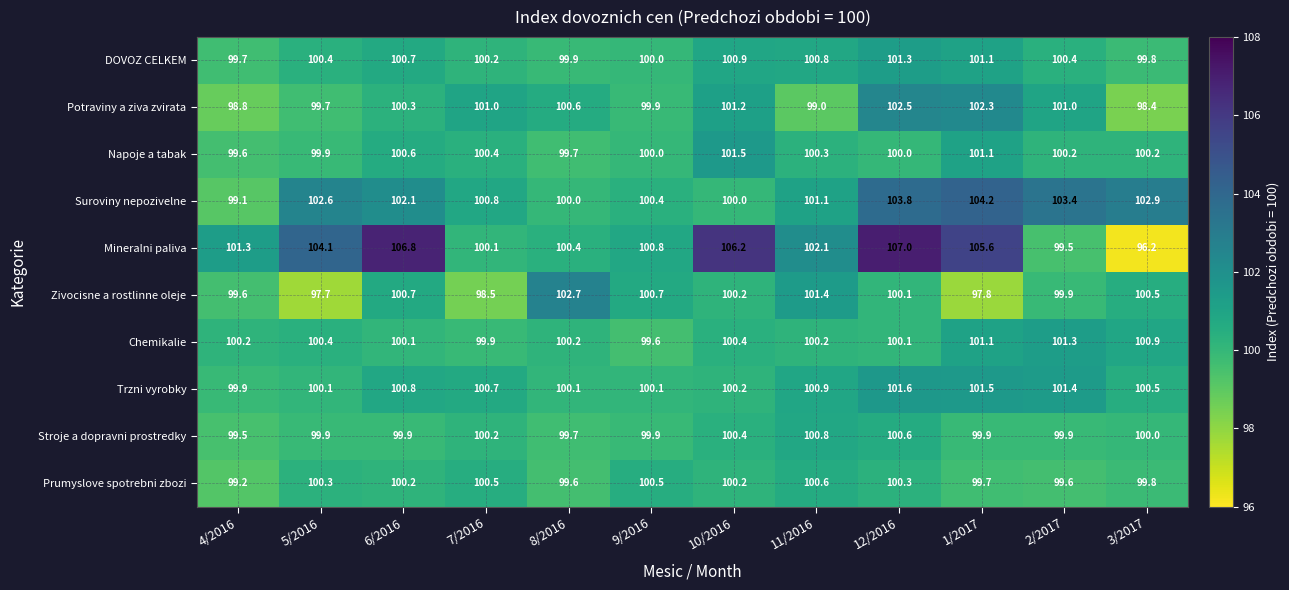

Which series has the widest spread of values?

Mineralni paliva